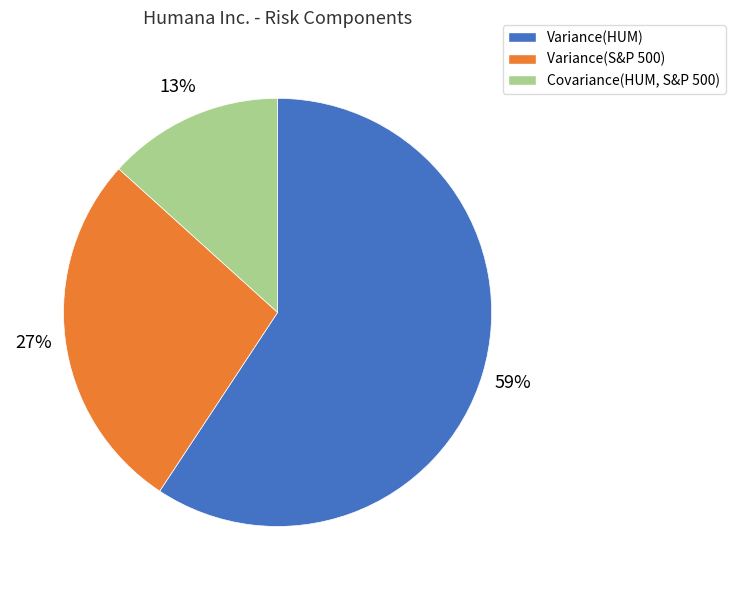

True or false: Covariance(HUM, S&P 500) accounts for 24% of the total.

False